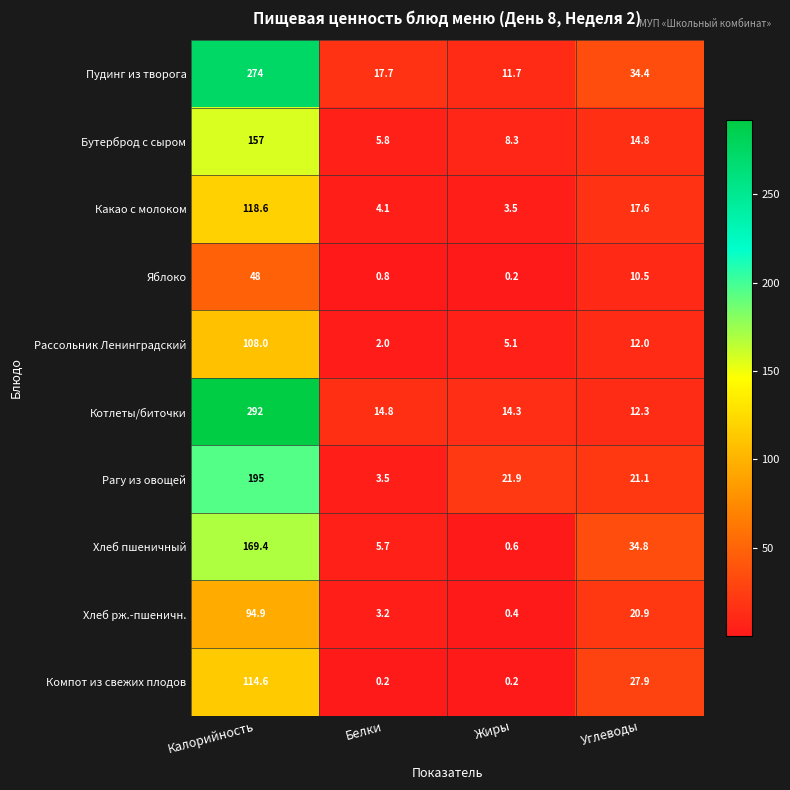

What is the difference between the highest and lowest values at Калорийность?

244.0